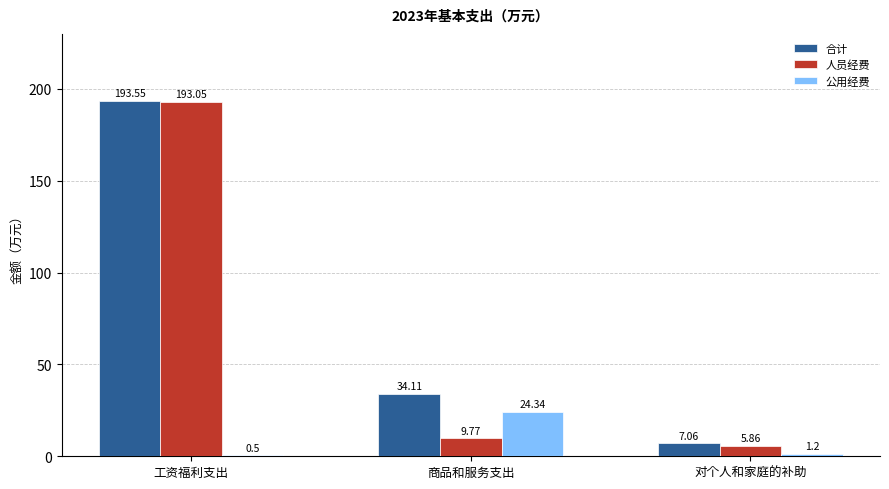

Between 商品和服务支出 and 对个人和家庭的补助, which series saw the biggest shift?

合计